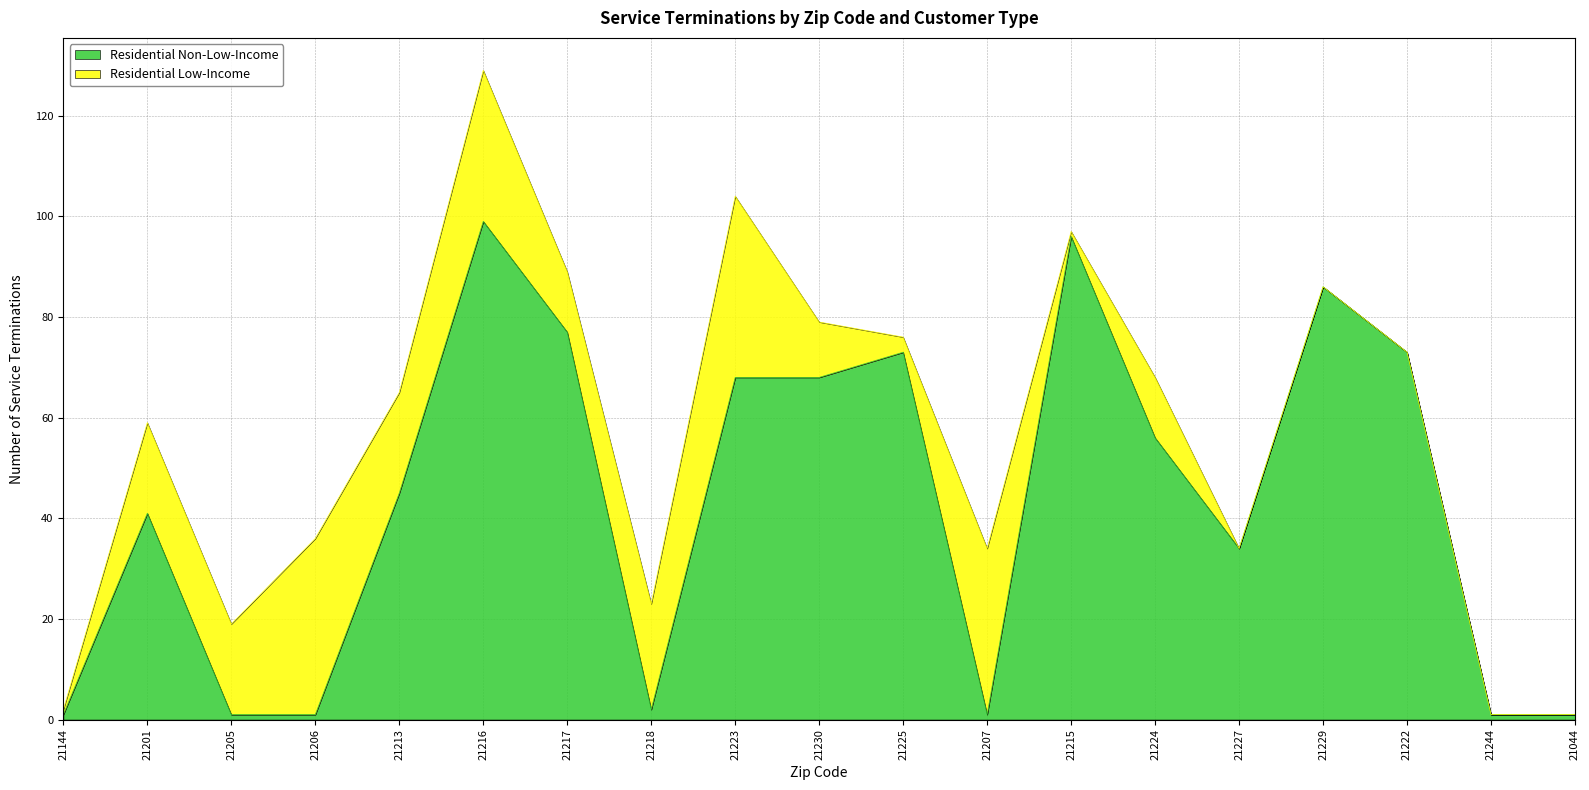

How many data points are above 45?

9